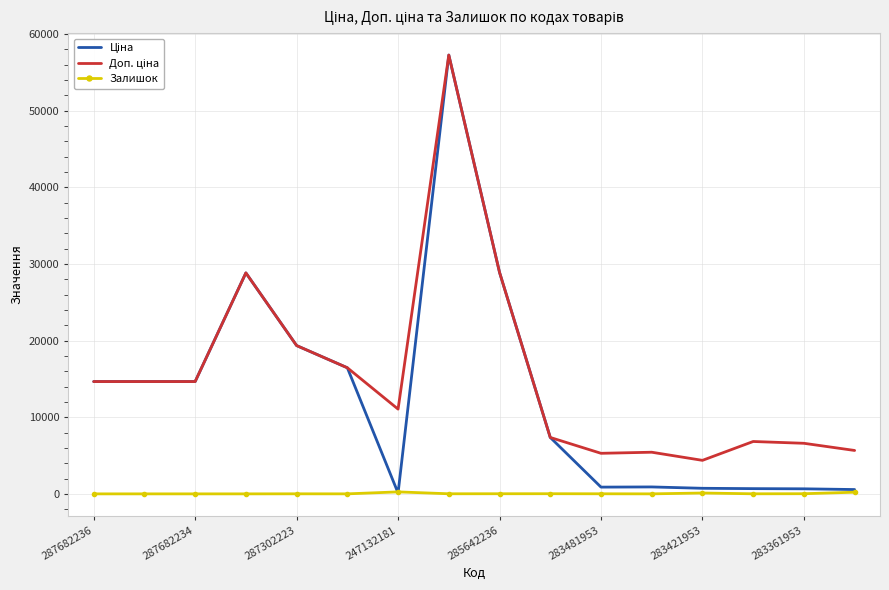

What is the highest value of the Залишок series?

260.0